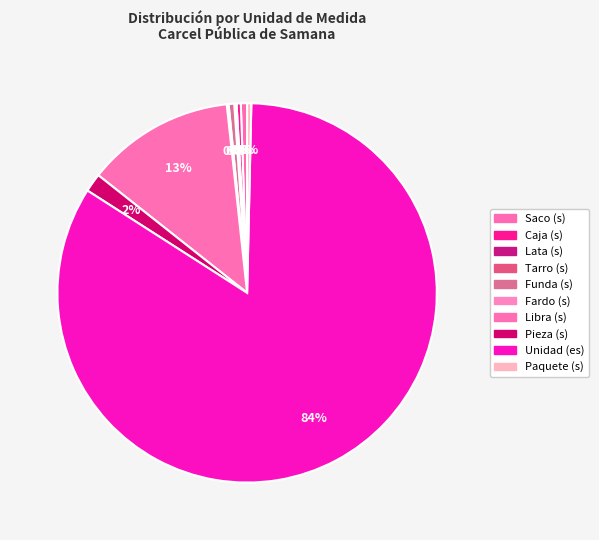

Count the number of slices in the pie.

10